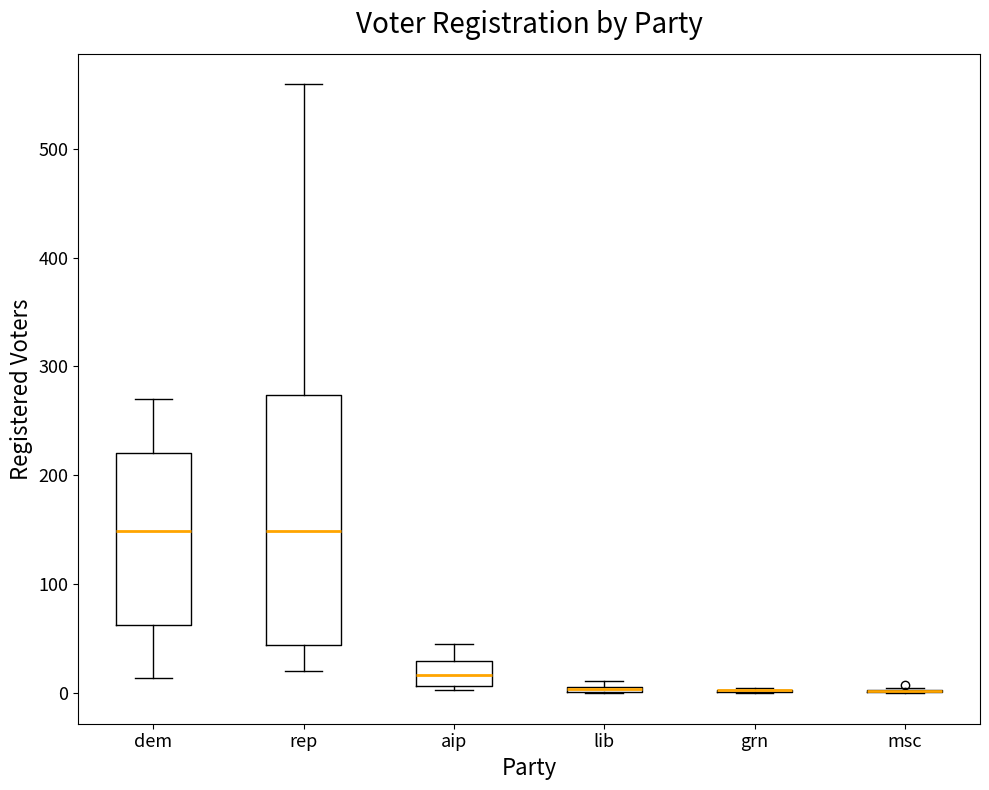

Where is the lower edge of the box for lib on the y-axis? The values are not printed on the chart, so give them approximately, as read against the axis.

0